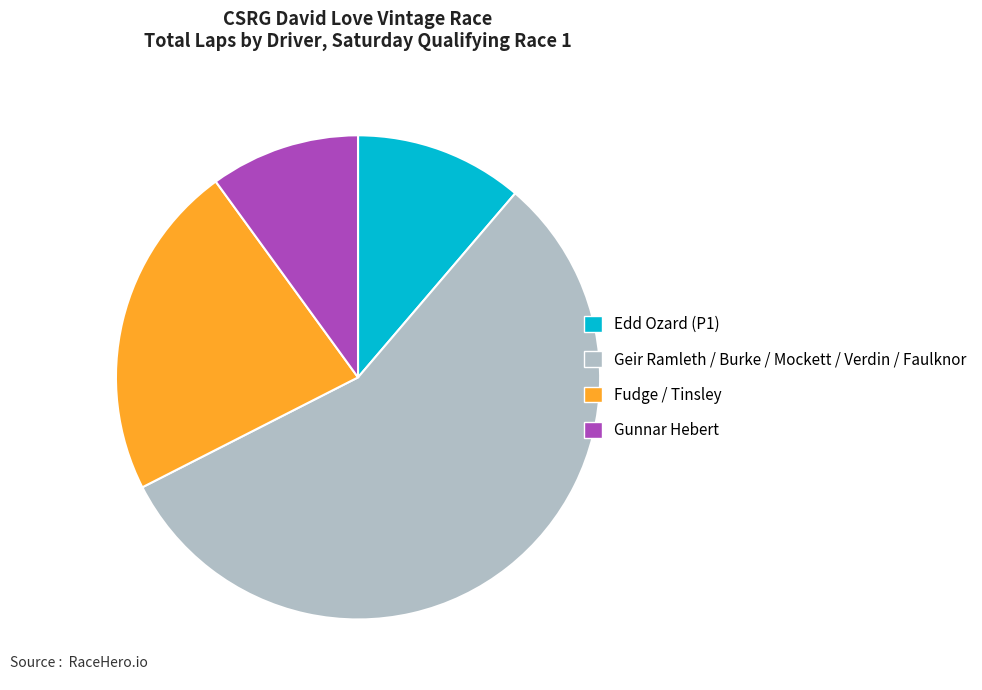

Does any single category account for the majority?

Yes